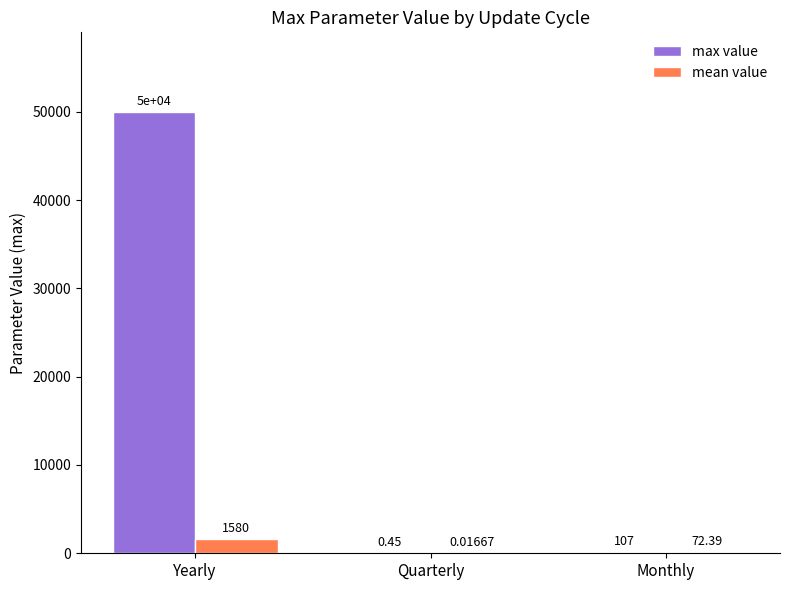

Between Yearly and Monthly, which series saw the biggest shift?

max value